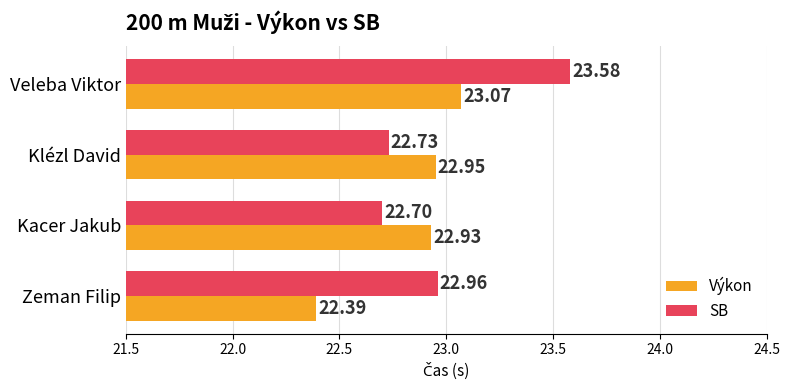

At how many categories does at least one series exceed 22?

4